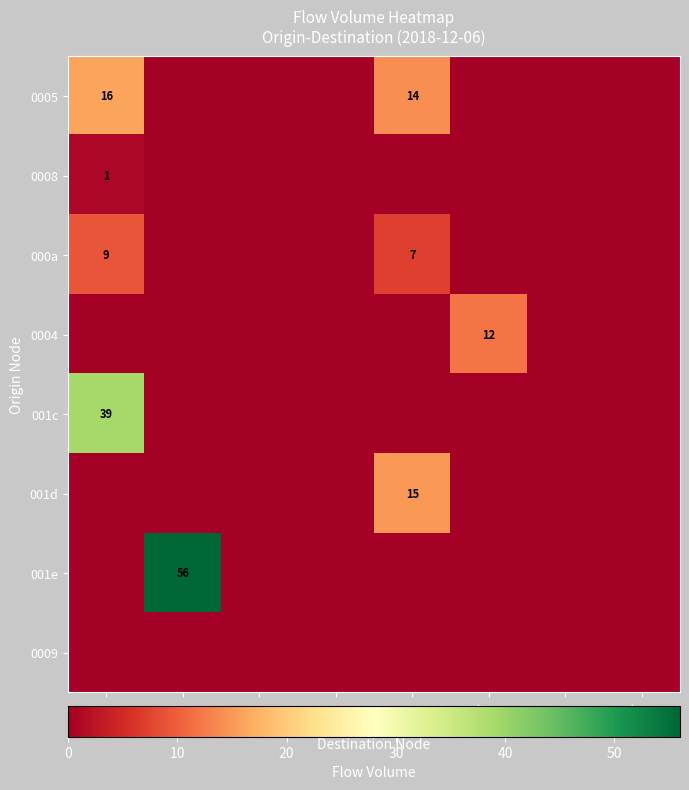

The 000a series shows 12 at 001c. True or false?

False